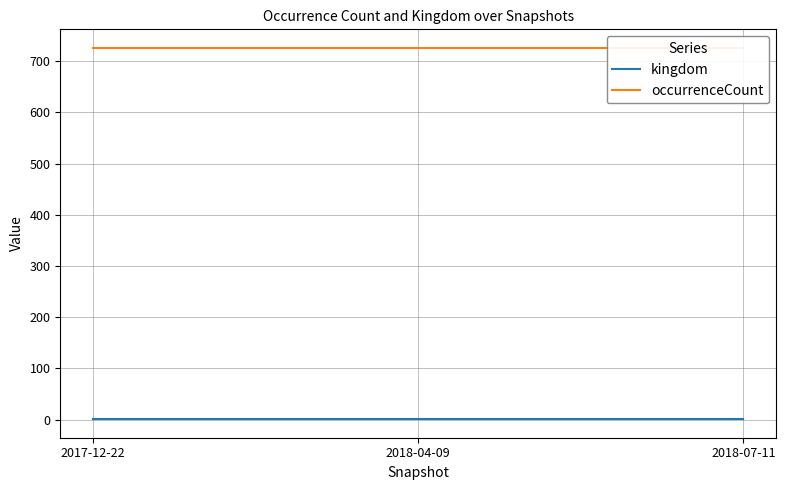

Where is occurrenceCount nearest to the value 726?

2017-12-22